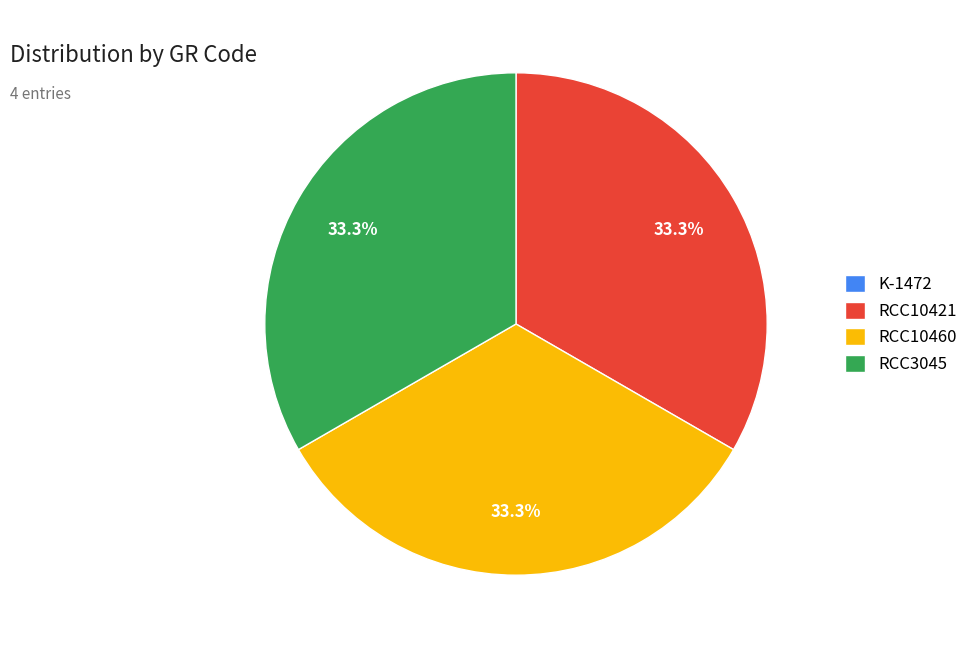

Does any single category account for the majority?

No